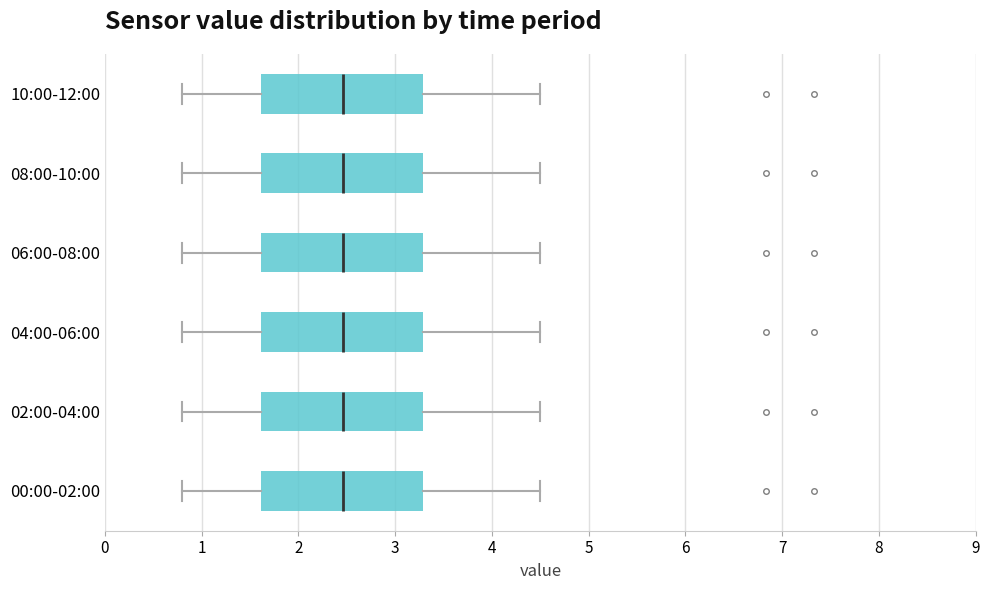

Where does the right whisker of the box for 00:00-02:00 end on the x-axis? The values are not printed on the chart, so give them approximately, as read against the axis.

4.5